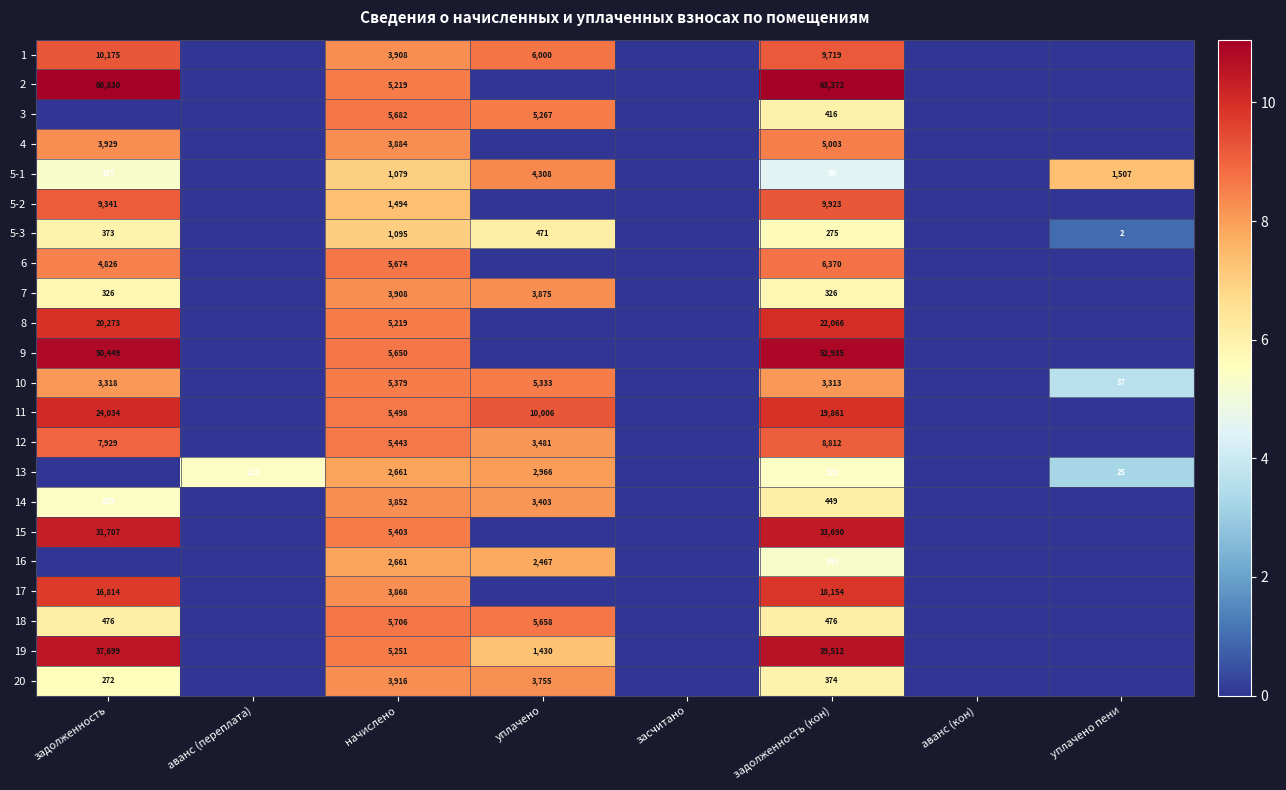

At which label does 18 first exceed 6?

задолженность